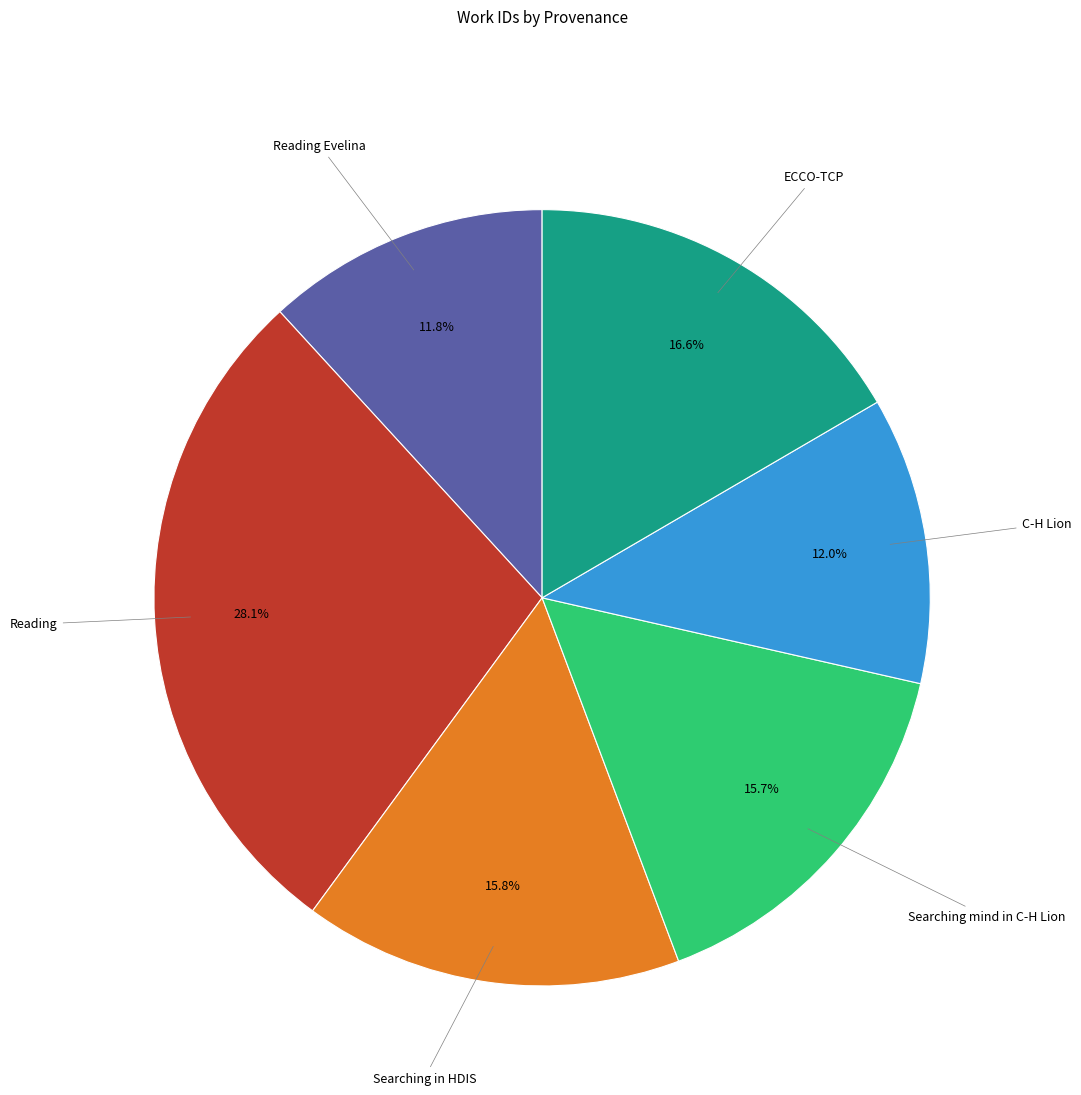

To the nearest percent, what is the difference between the Searching in HDIS and ECCO-TCP slice percentages?

1%